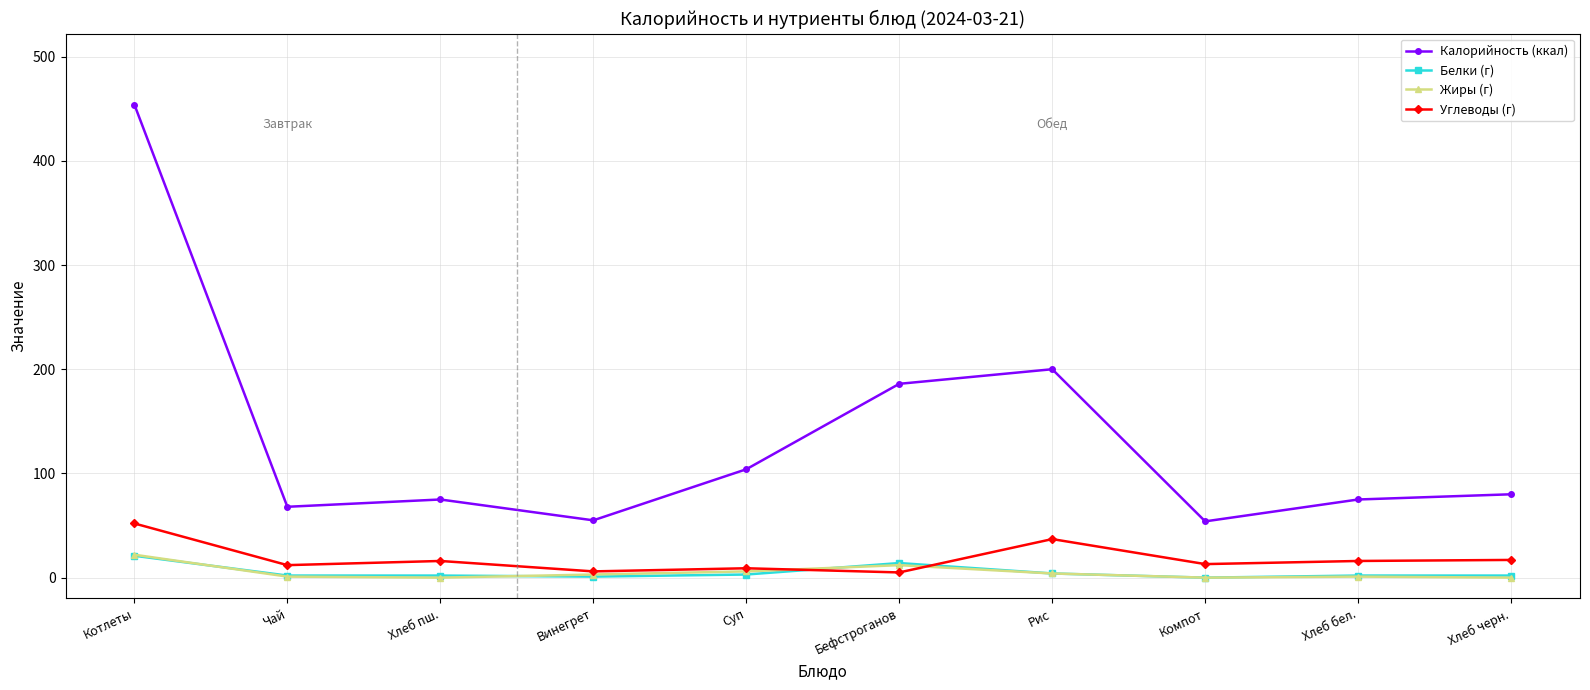

The value of Калорийность (ккал) at Хлеб пш. is 34. True or false?

False